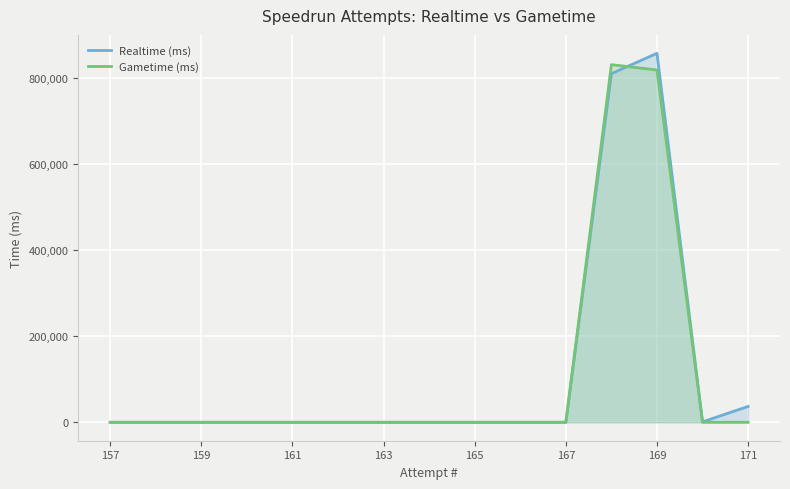

What is the average value of the Realtime (ms) series?

113679